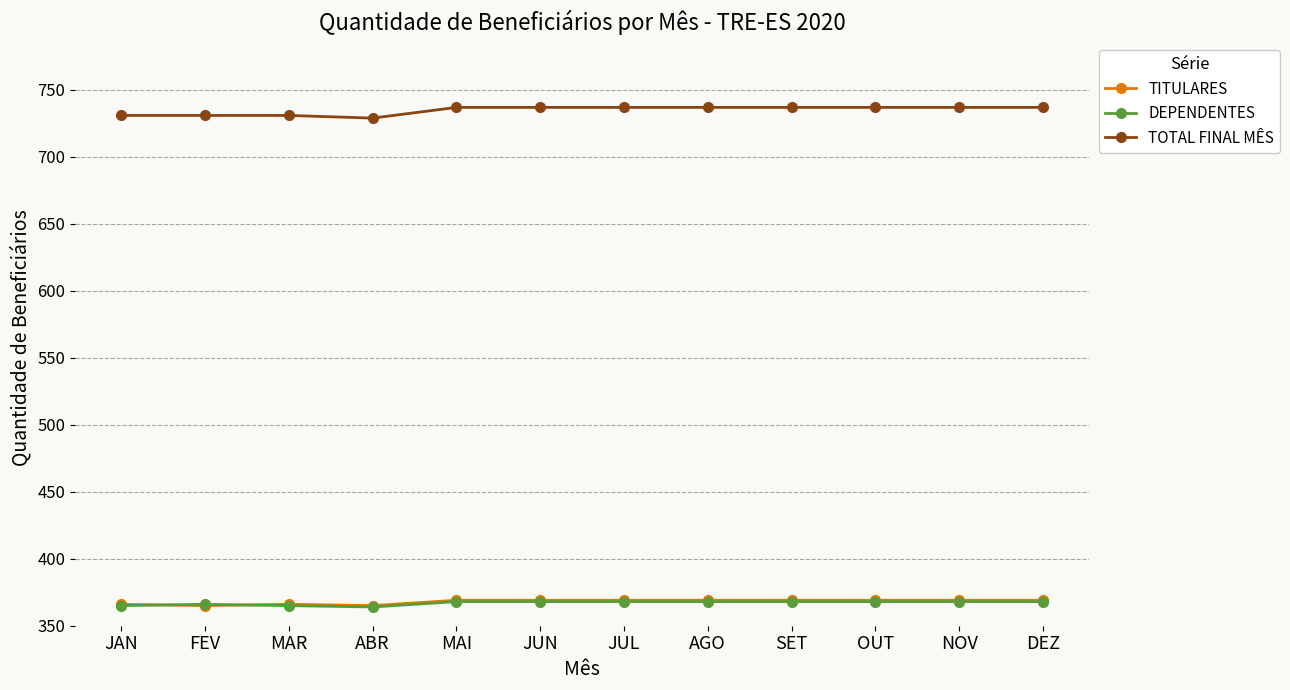

The TOTAL FINAL MÊS series shows 731 at MAR. True or false?

True